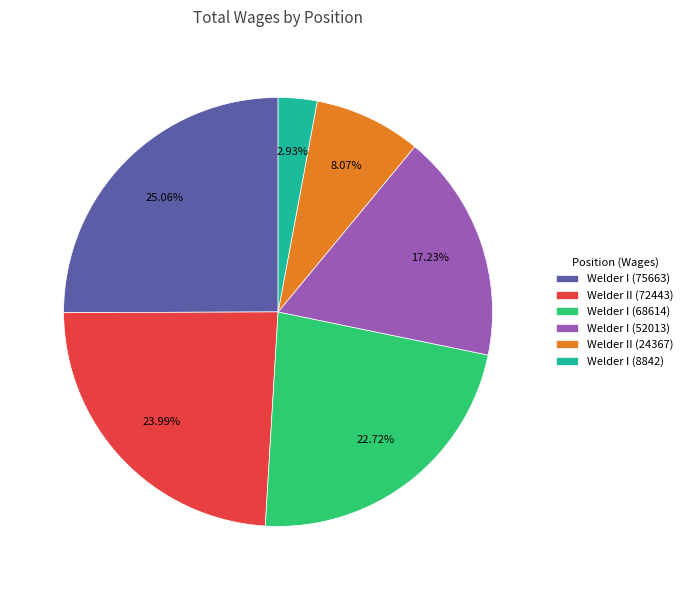

Which slice is the largest?

Welder I (75663)